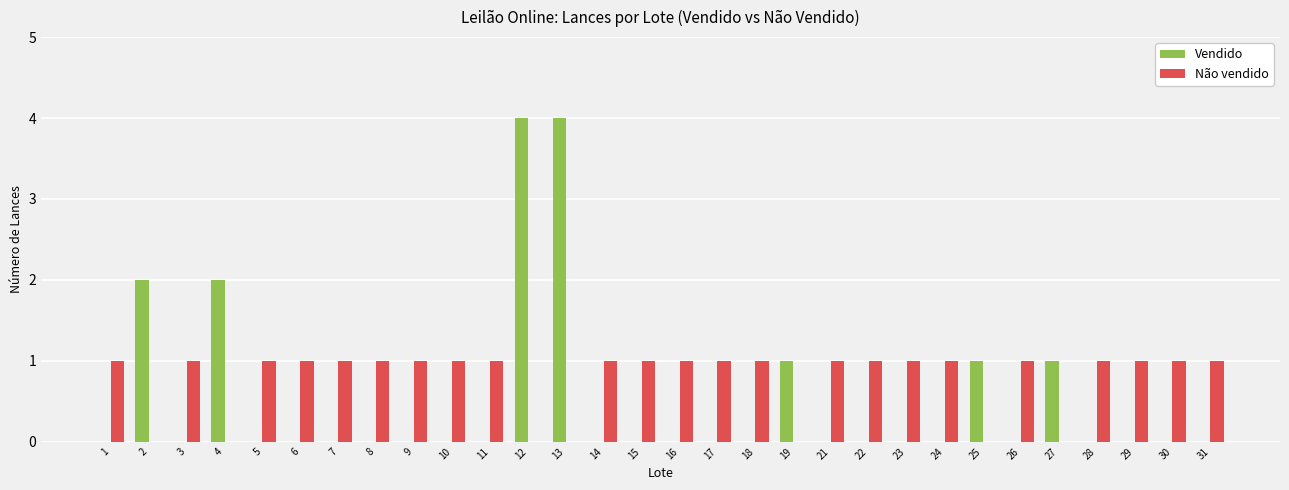

The value of Não vendido at 27 is 0. True or false?

True